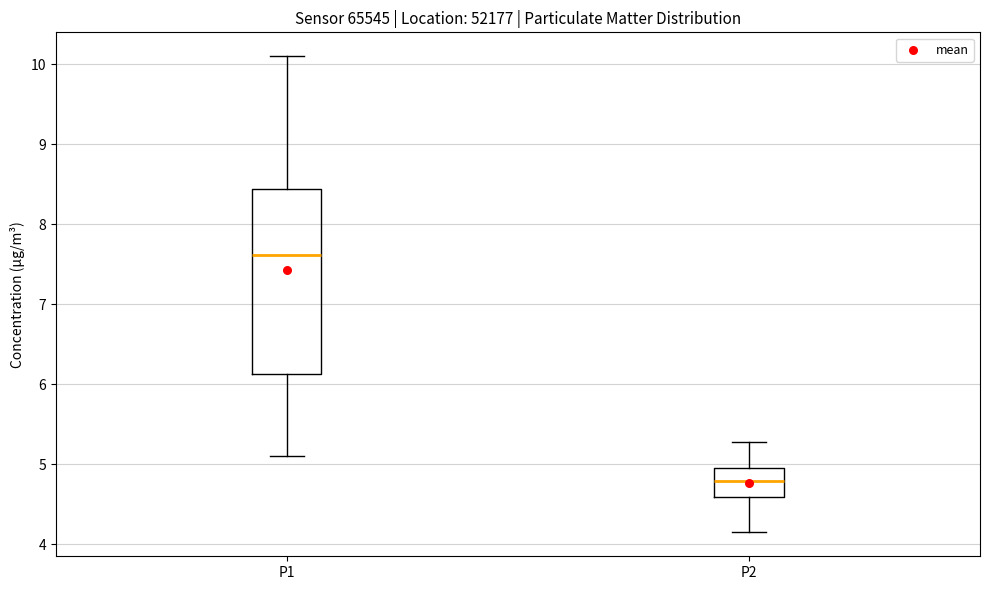

Reading left to right, transcribe this box plot: for each box, give where its median line is, the range the box spans, and where its two whiskers end, as read against the y-axis. The values are not printed on the chart, so give them approximately, as read against the axis.

P1: median 7.6, box 6.1 to 8.4, whiskers 5.1 to 10.1
P2: median 4.8, box 4.6 to 5.0, whiskers 4.2 to 5.3